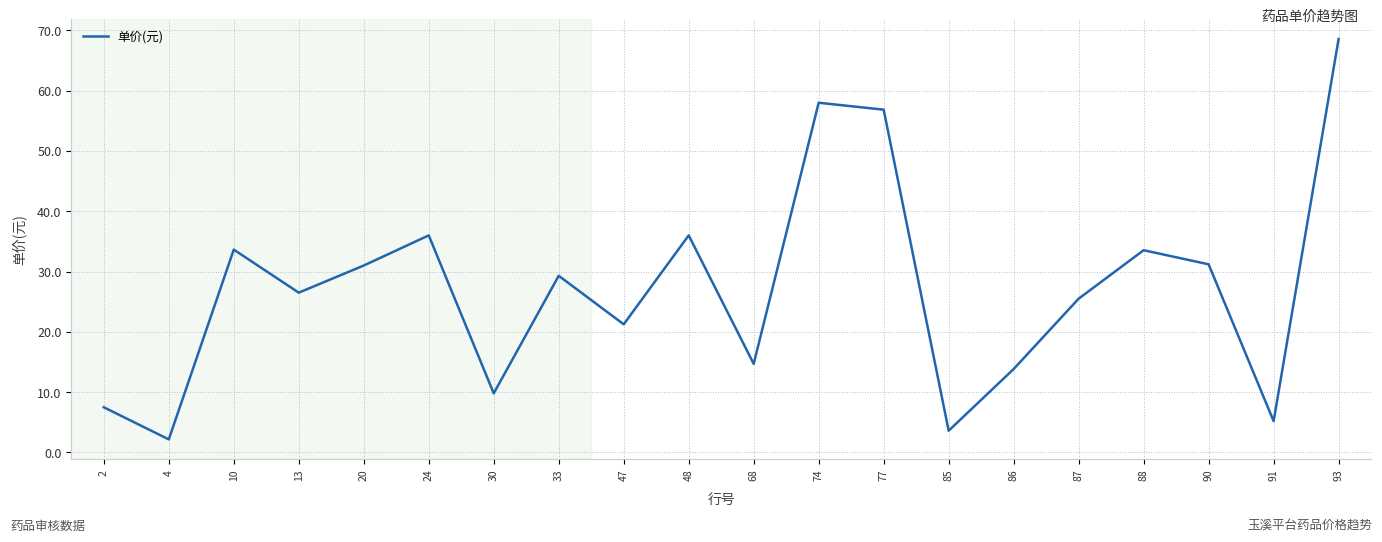

The chart shows a value of 32.7 at 77. True or false?

False